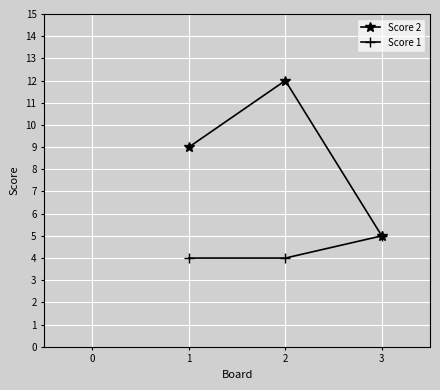

The Score 1 series shows 4 at 1. True or false?

True